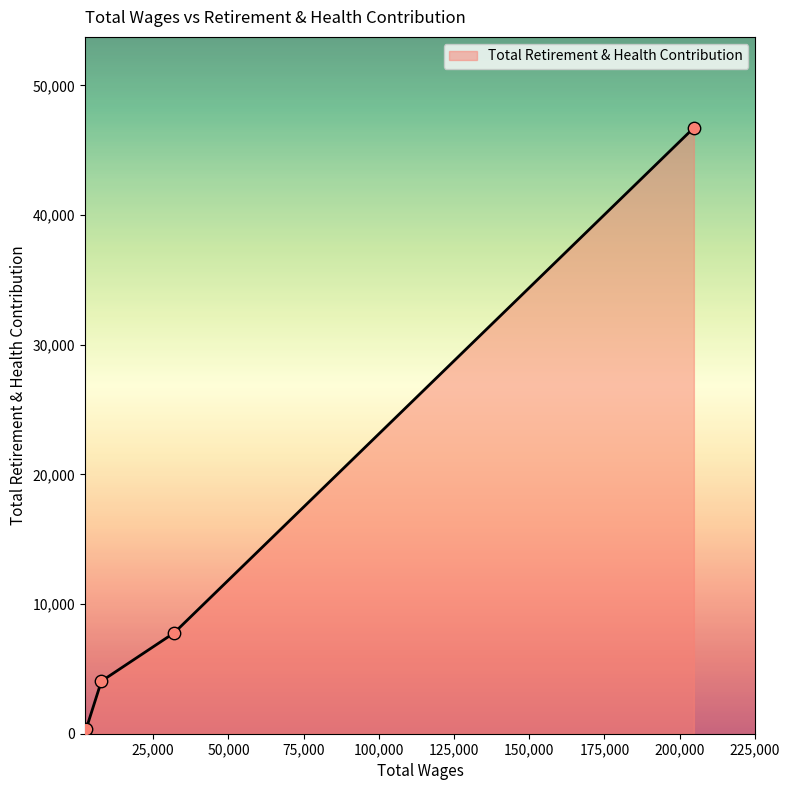

What is the greatest value displayed?

46730